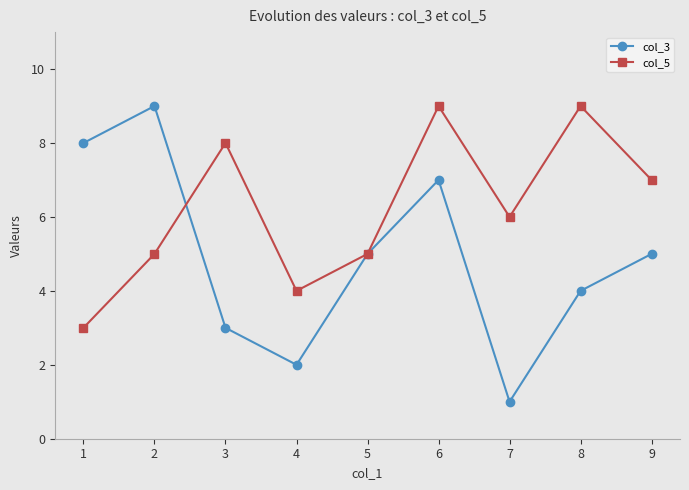

How many col_3 values are between 3 and 7?

5